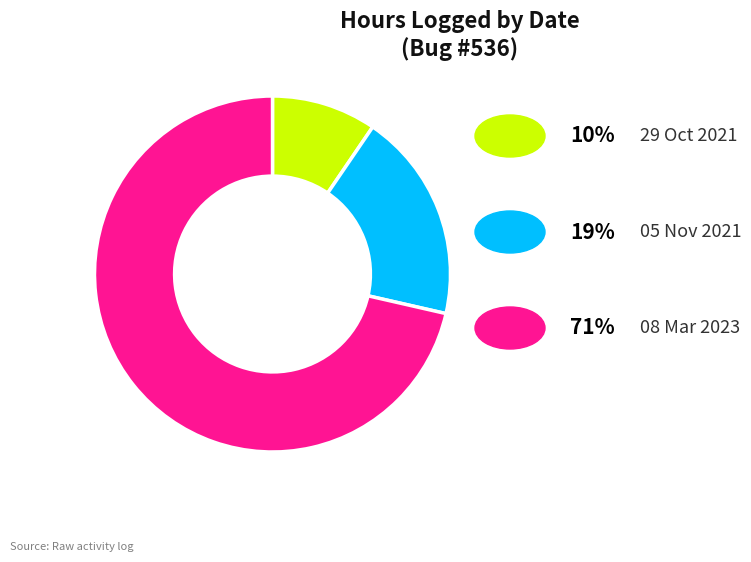

Is there a majority slice in this chart?

Yes